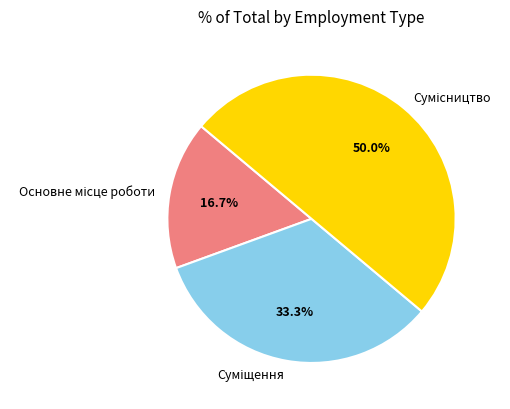

What percentage is NOT represented by Суміщення?

66.7%